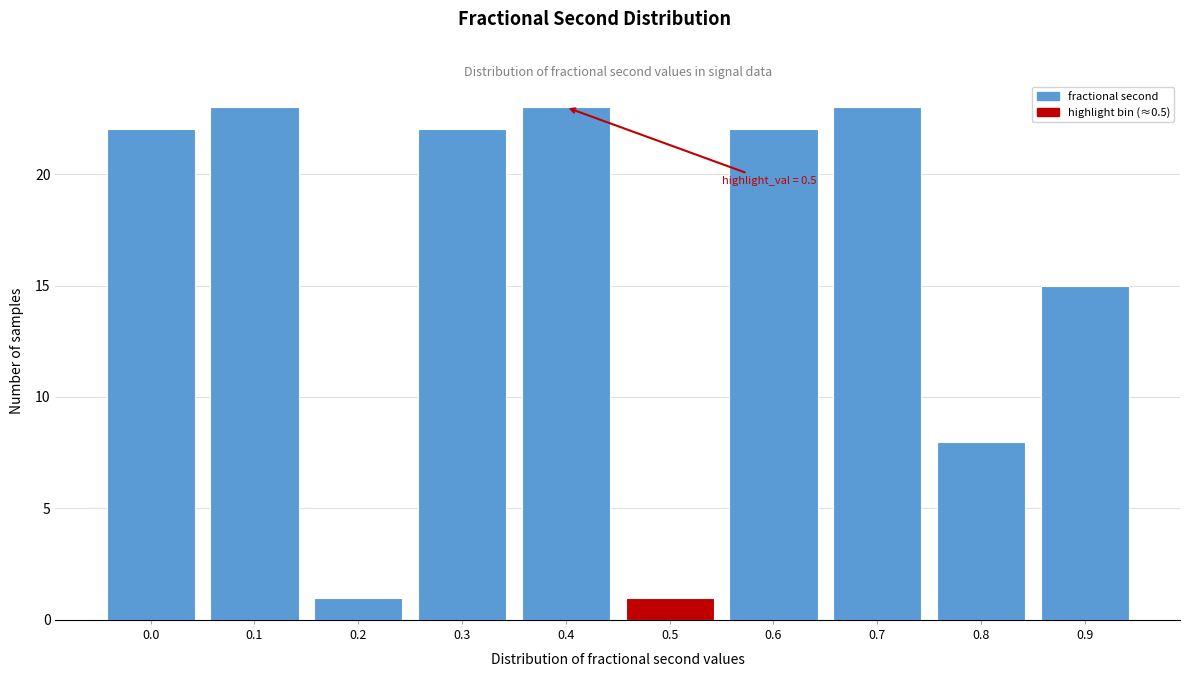

Reading left to right, what are all the values shown in this chart?

22	23	1	22	23	1	22	23	8	15